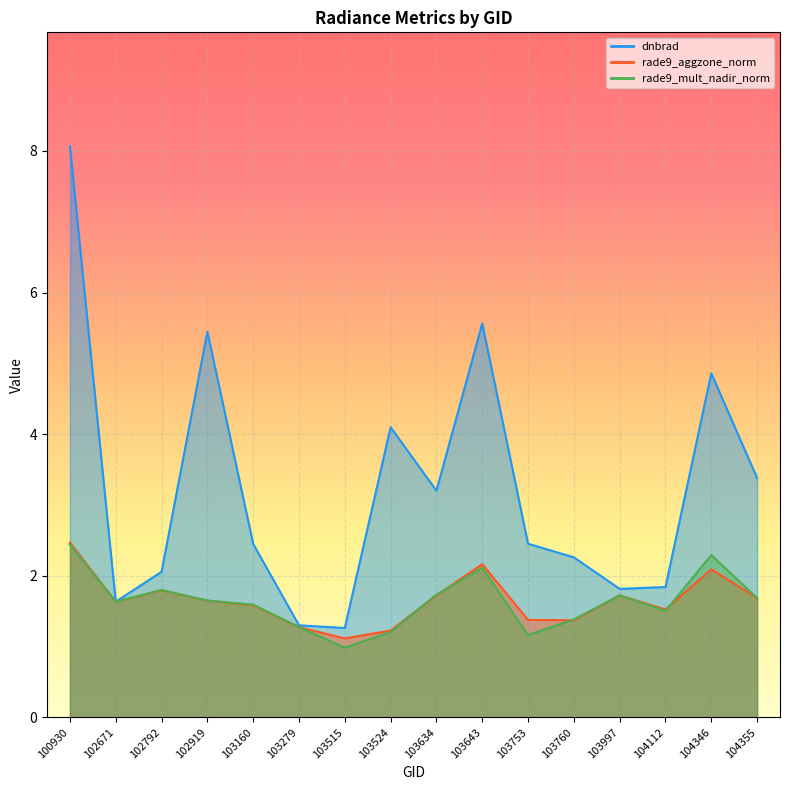

At which category is the sum across all series the highest?

100930